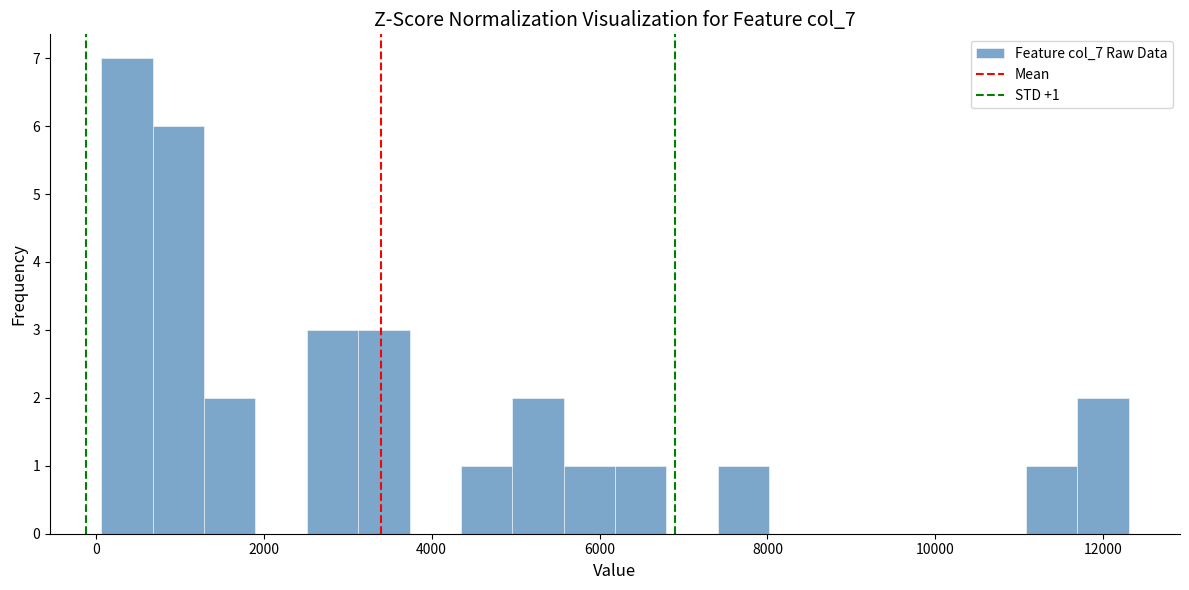

Read against the x-axis, roughly where is the centre of the tallest bar?

400